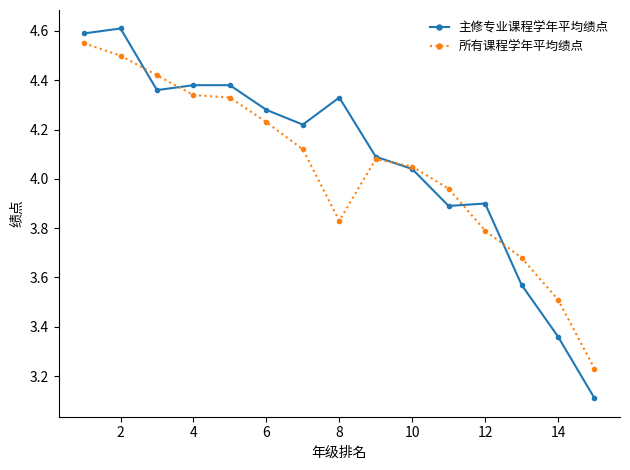

What is the value of the 主修专业课程学年平均绩点 point at the 15th from the left?

3.1